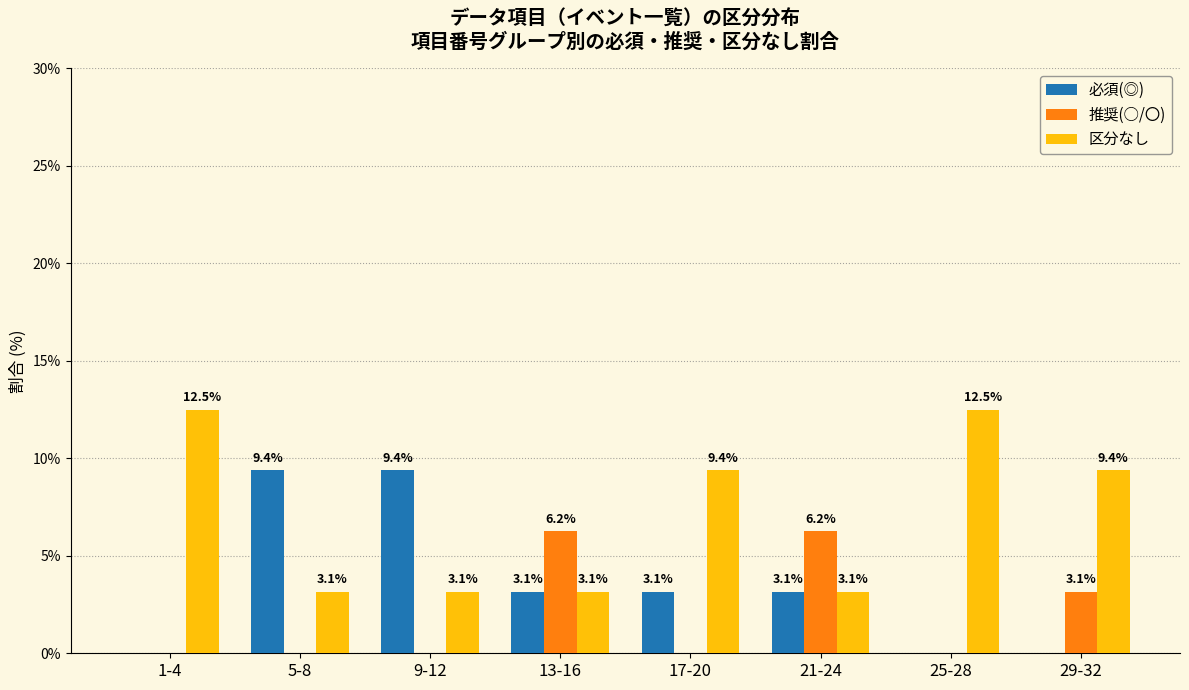

Is it true that 区分なし equals 16.7 at 29-32?

False